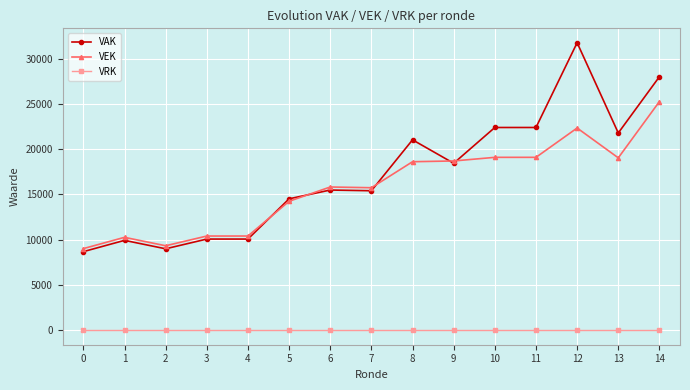

At which category does VEK reach its first local valley?

2